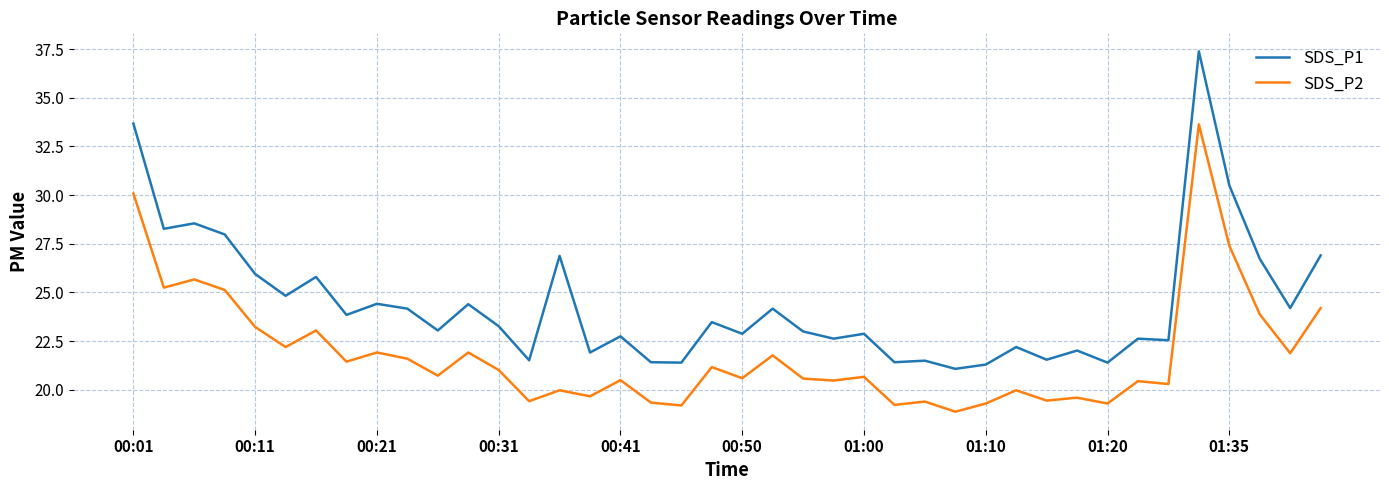

Rank the series by their maximum value, from lowest to highest.

SDS_P2, SDS_P1